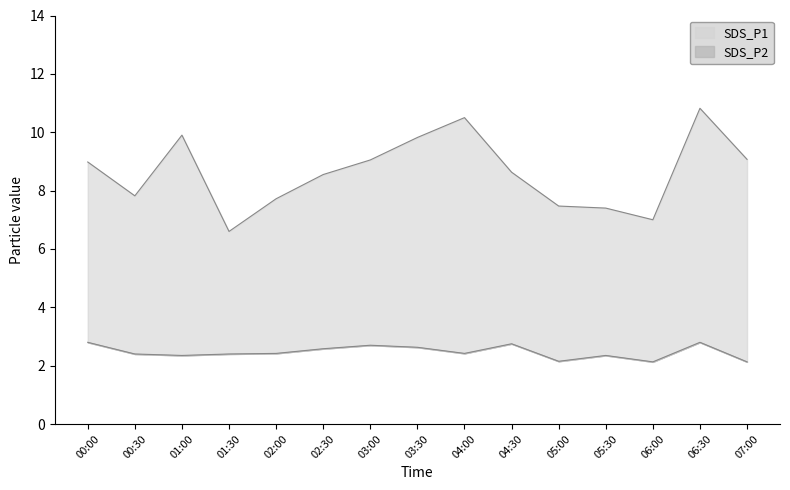

True or false: SDS_P2 has a value of 2.4 at 00:30.

True